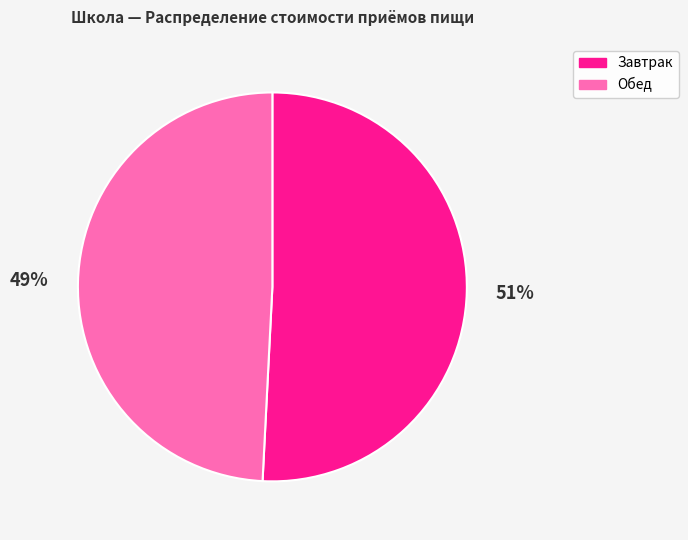

Does any single category account for the majority?

Yes